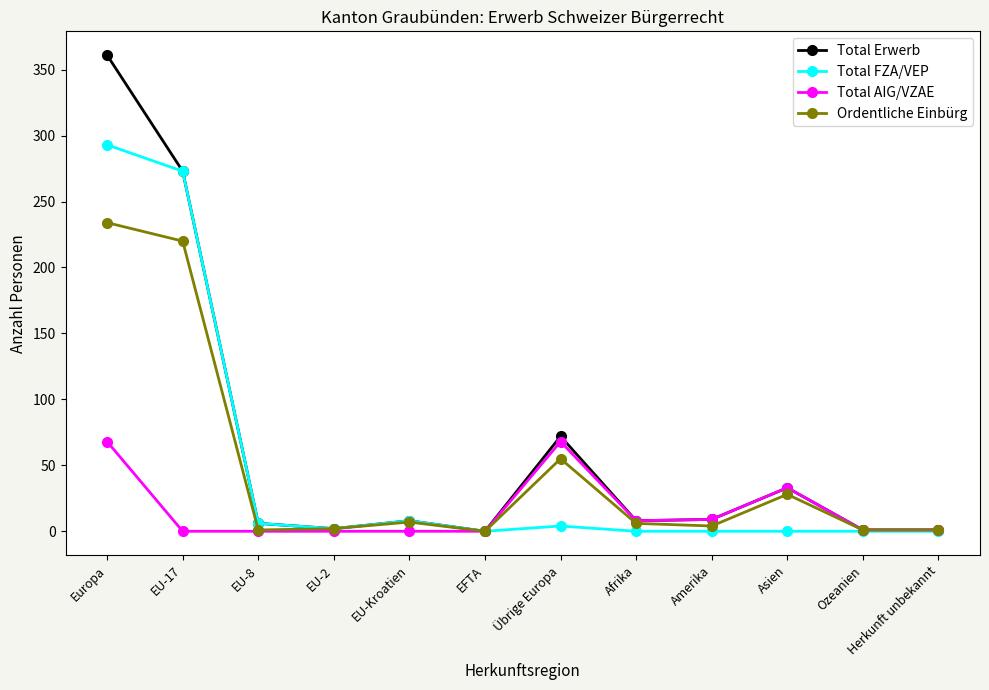

List the series in order of their peak value, lowest first.

Total AIG/VZAE, Ordentliche Einbürg, Total FZA/VEP, Total Erwerb